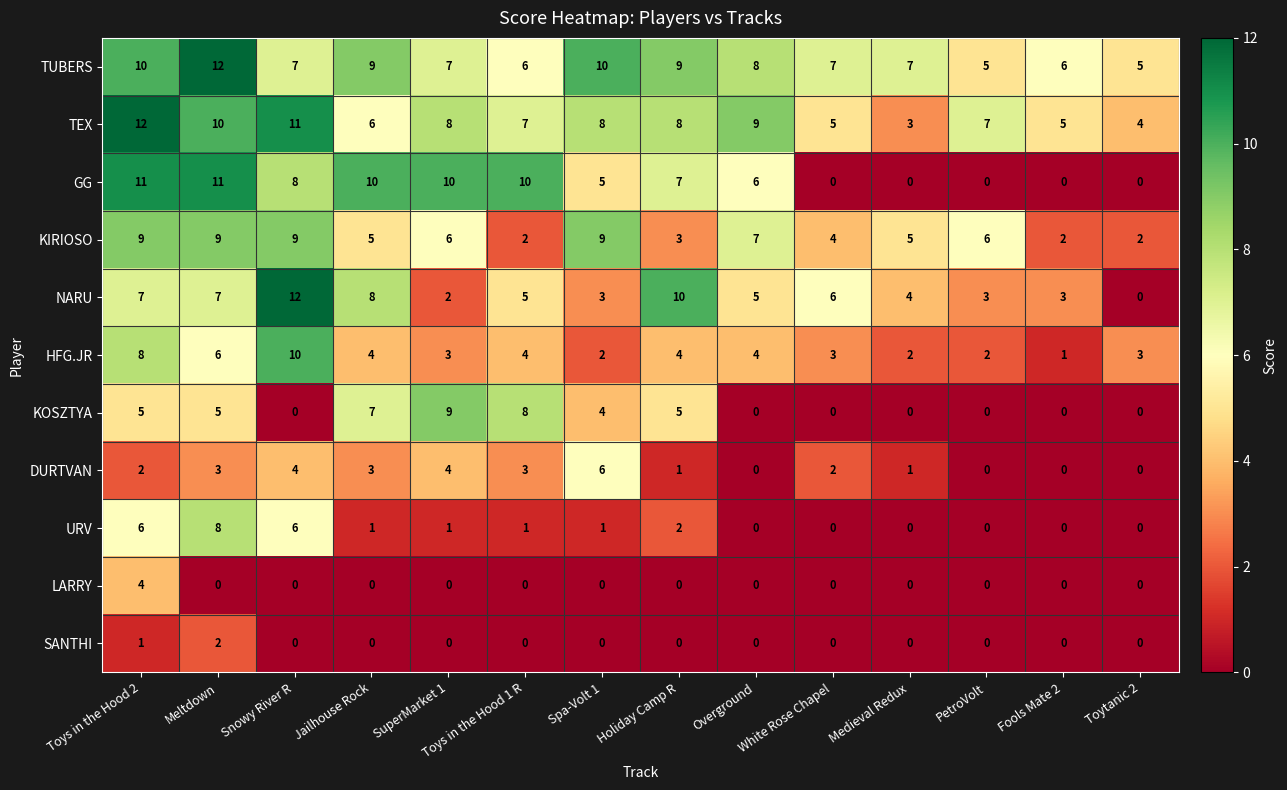

What is the greatest value displayed?

12